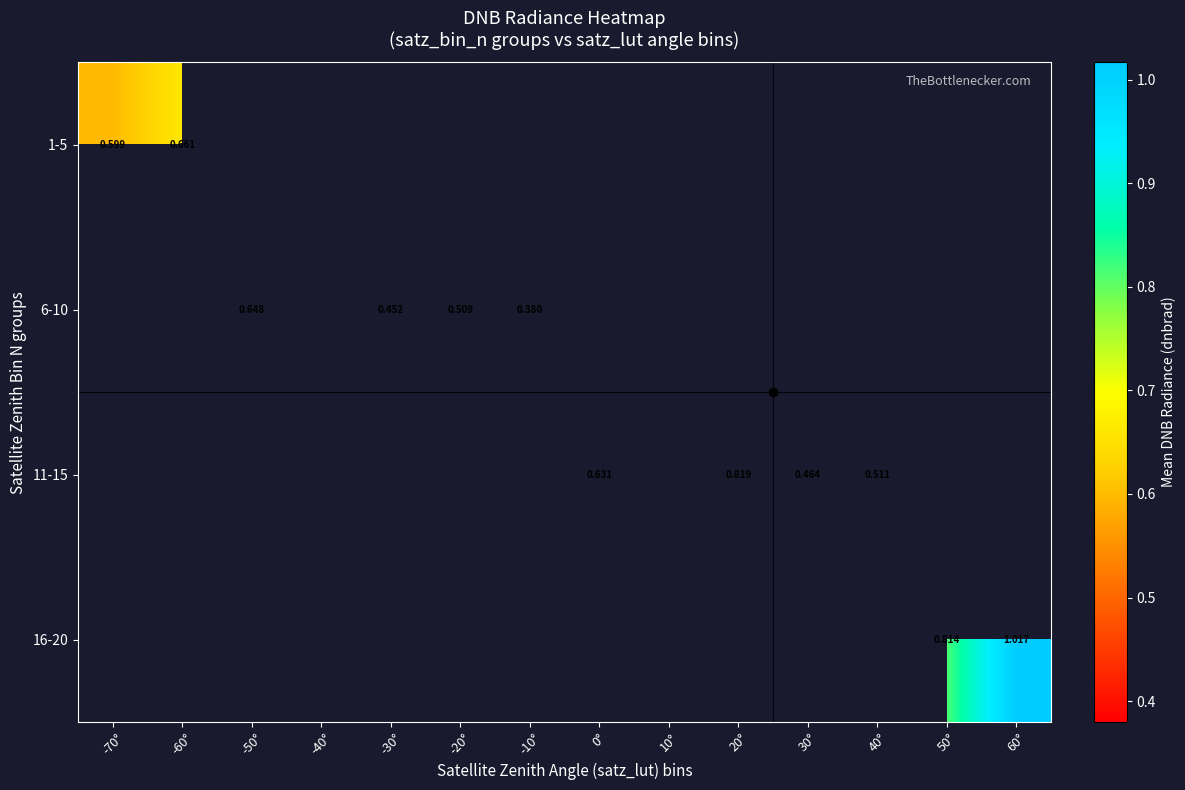

List the labels in order of 16-20 value, largest first.

60°, -70°, -60°, -50°, -40°, -30°, -20°, -10°, 0°, 10°, 20°, 30°, 40°, 50°